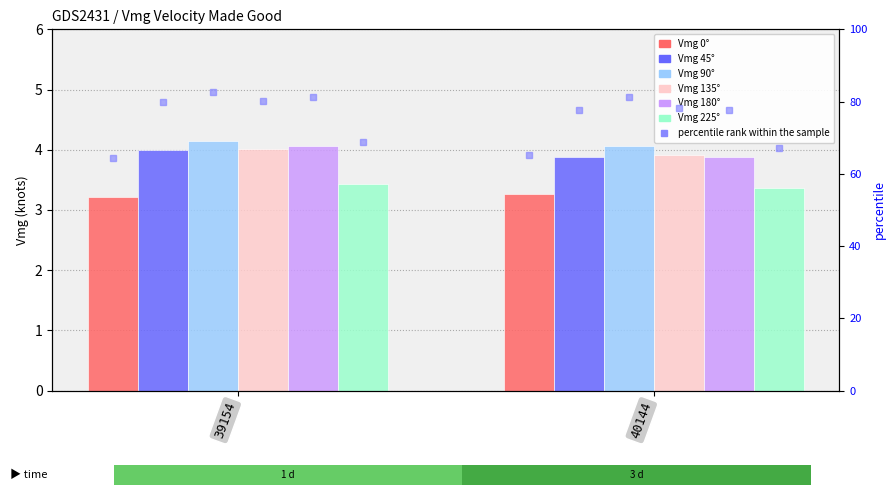

The value of Vmg 0° at 40144 is 4.5. True or false?

False